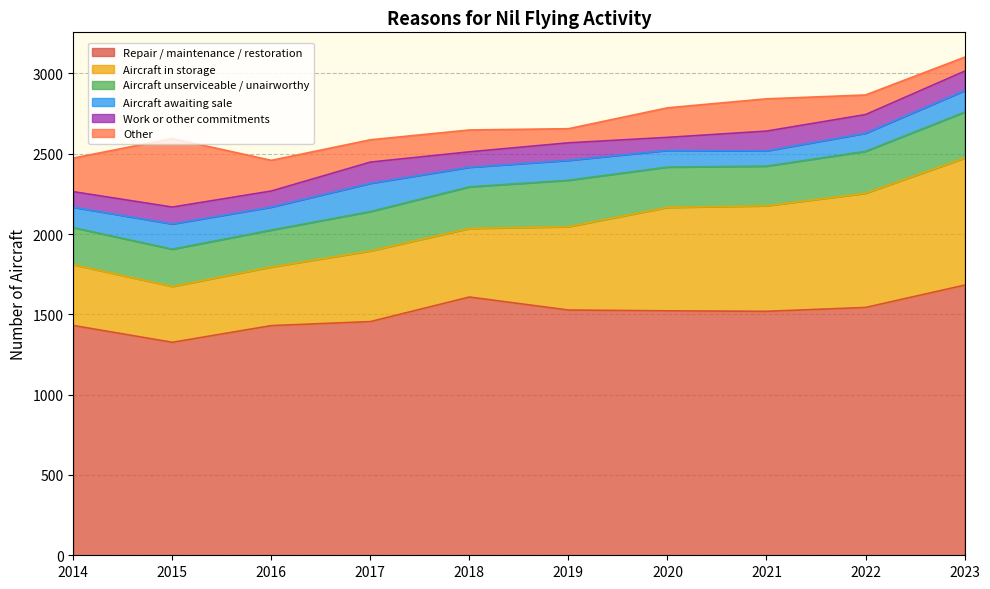

What is the average value of the Aircraft awaiting sale series?

130